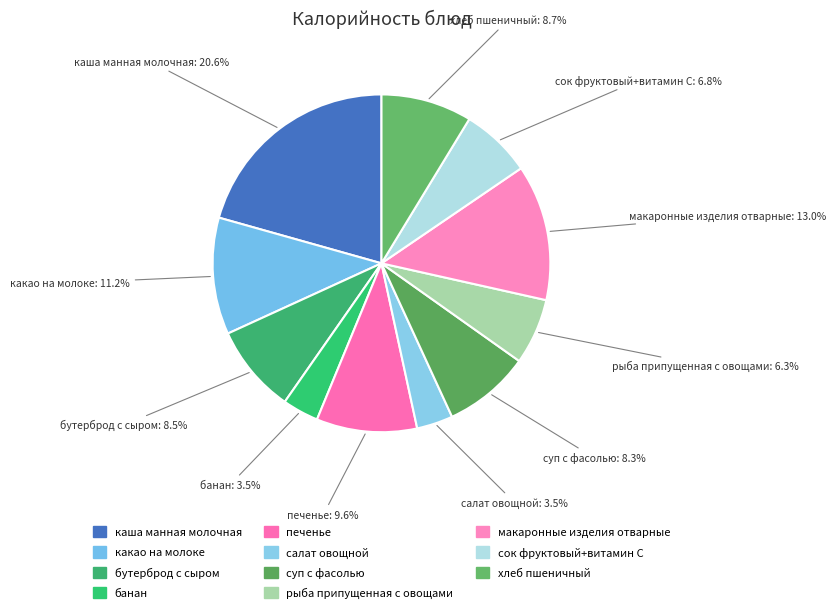

Which slice is the smallest?

банан